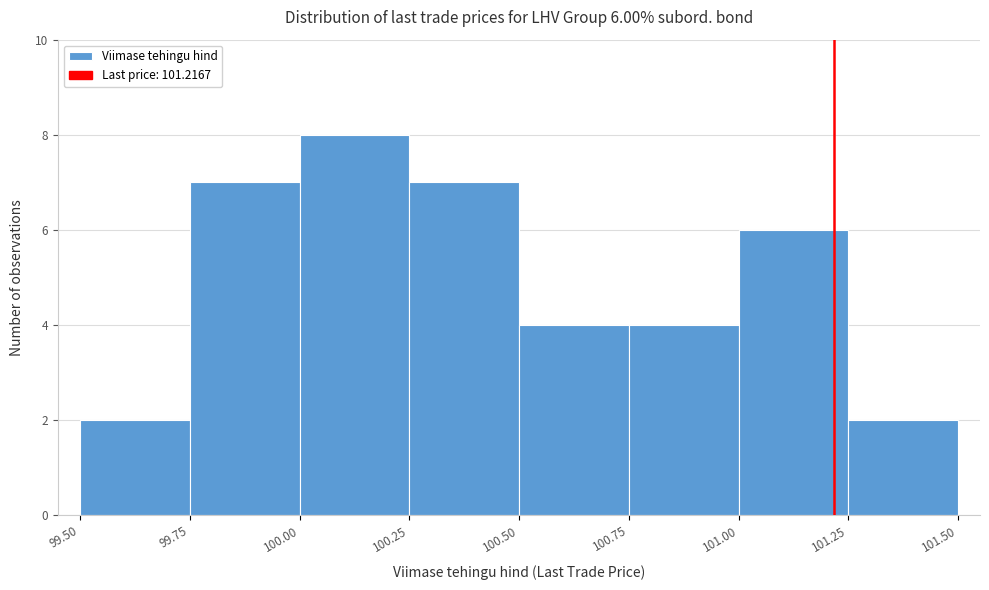

Which range on the x-axis has the tallest bar?

100.00 to 100.25